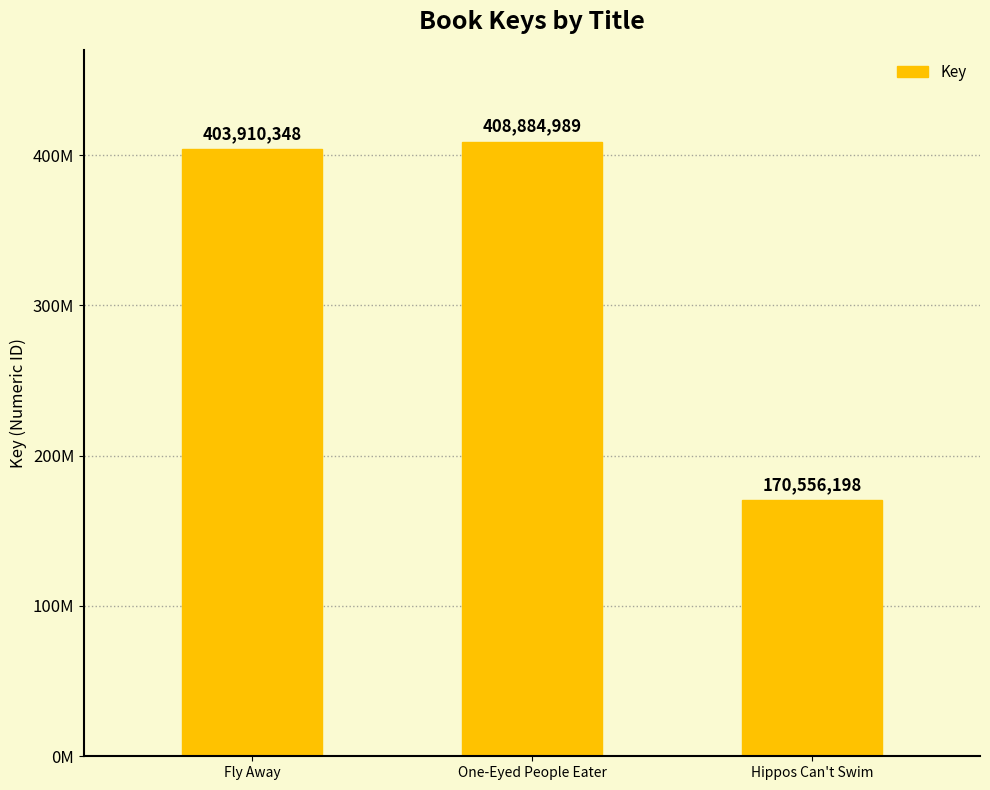

Does the chart contain any negative values?

No